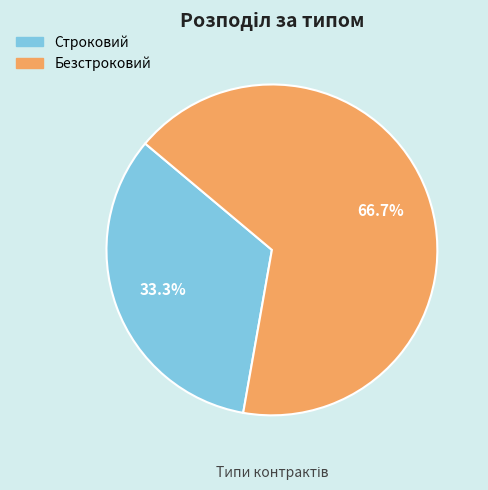

Which slice is the largest?

Безстроковий